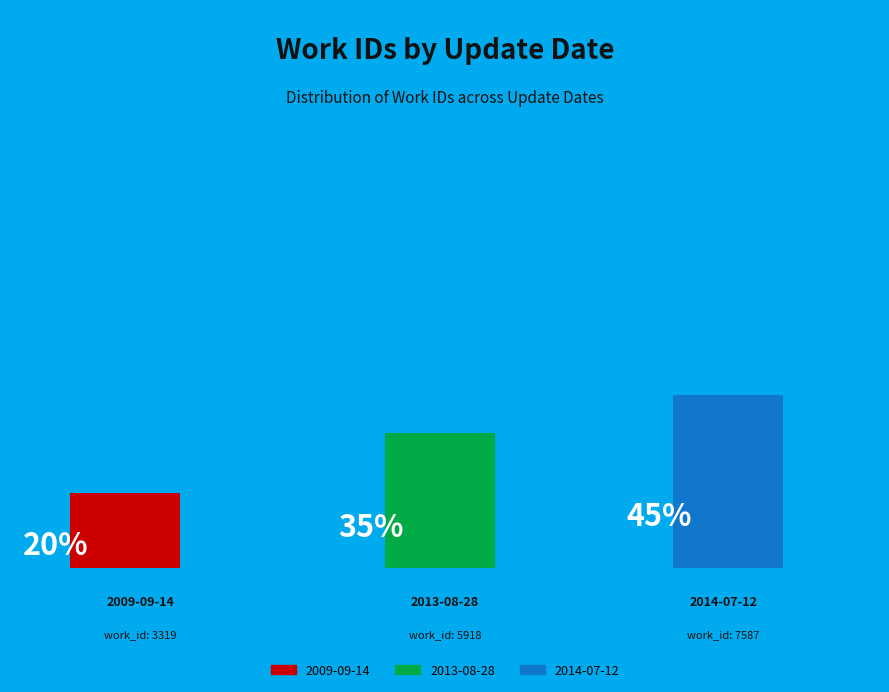

Which has a higher value, 2009-09-14 or 2014-07-12?

2014-07-12